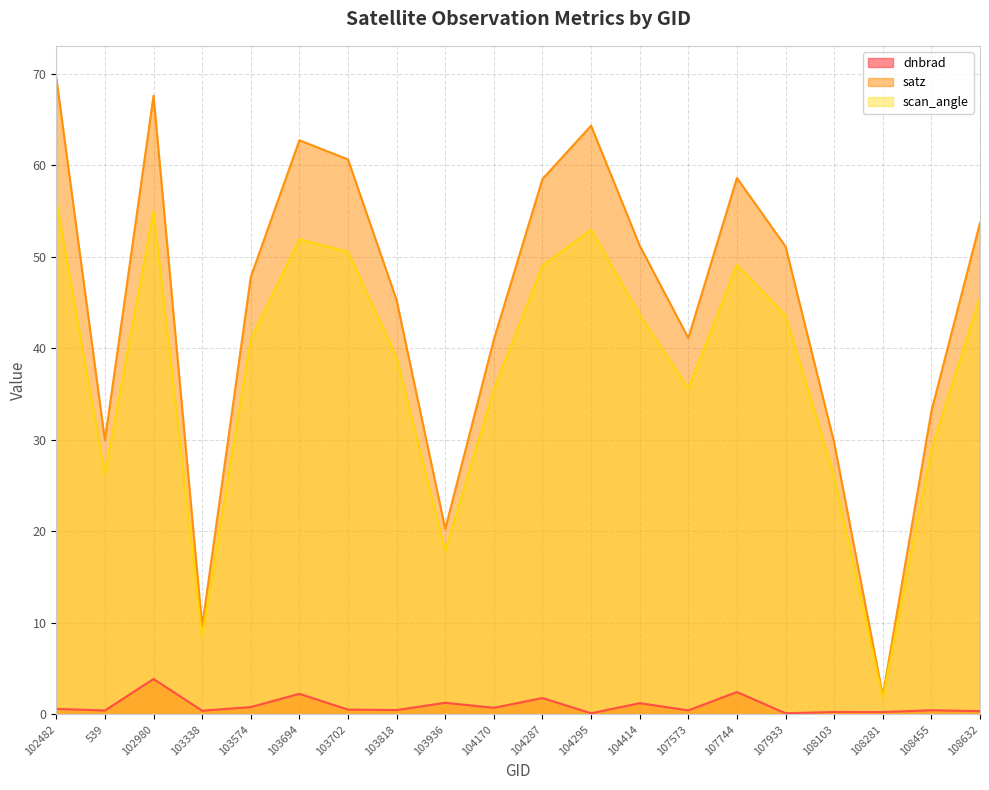

True or false: satz has a value of 29.7 at 108103.

True